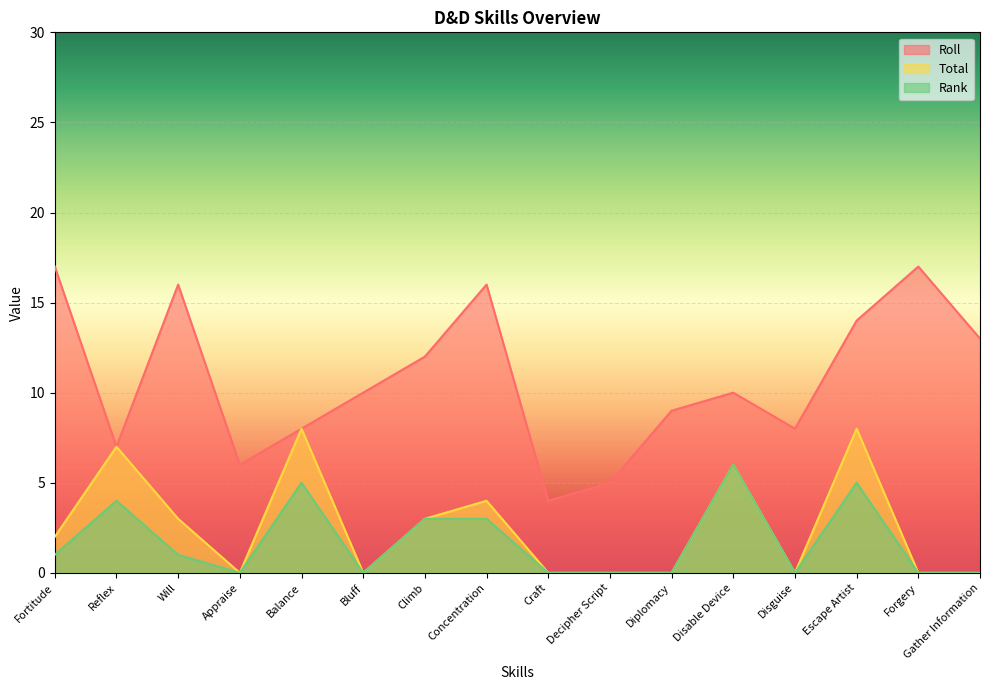

True or false: Total and Rank intersect in this chart.

False